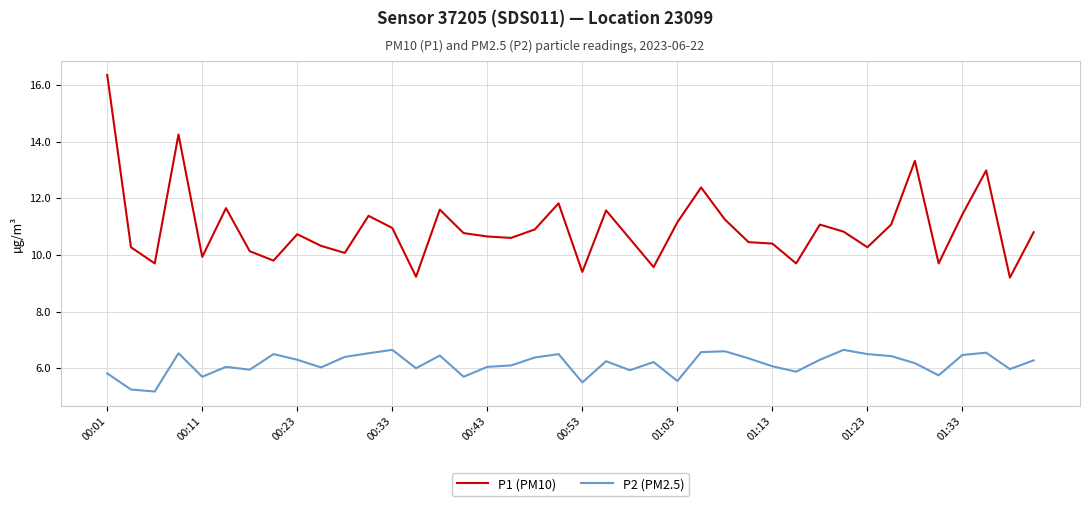

Which series has the largest range (max minus min)?

P1 (PM10)